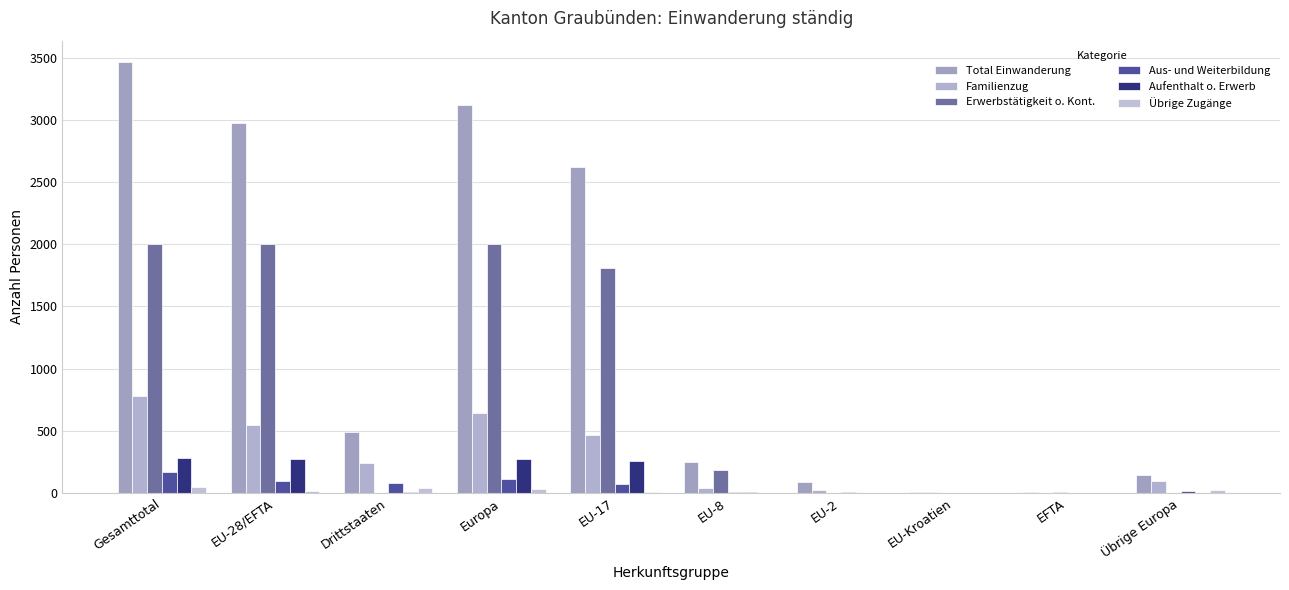

Is it true that Familienzug equals 468 at EU-17?

True